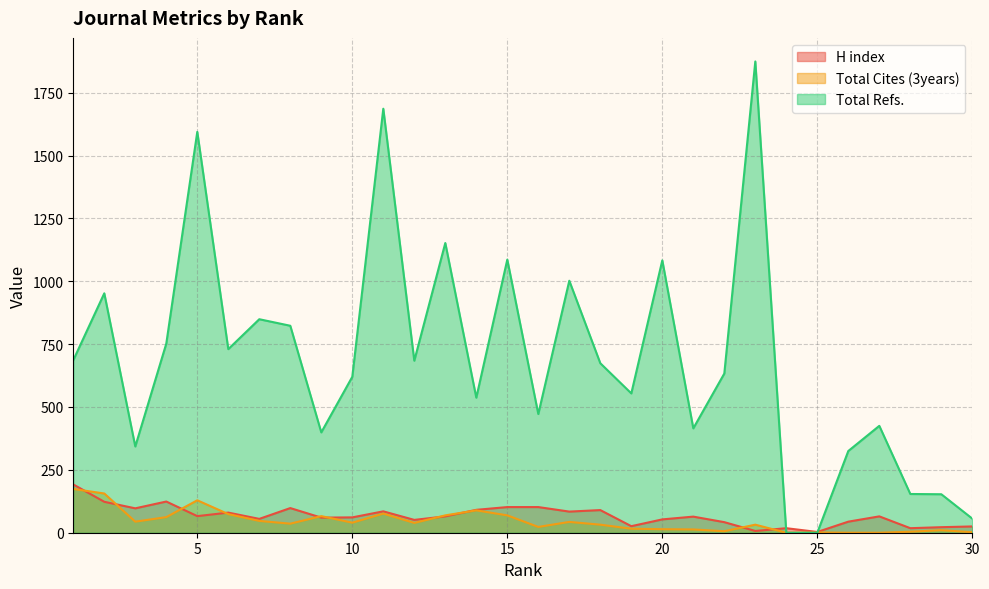

What is the difference between the maximum and minimum values in the H index series?

189